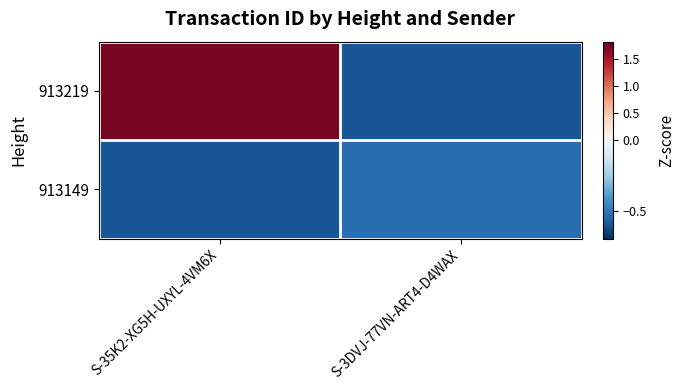

At which category does the chart reach its minimum across all series?

S-3DVJ-77VN-ART4-D4WAX